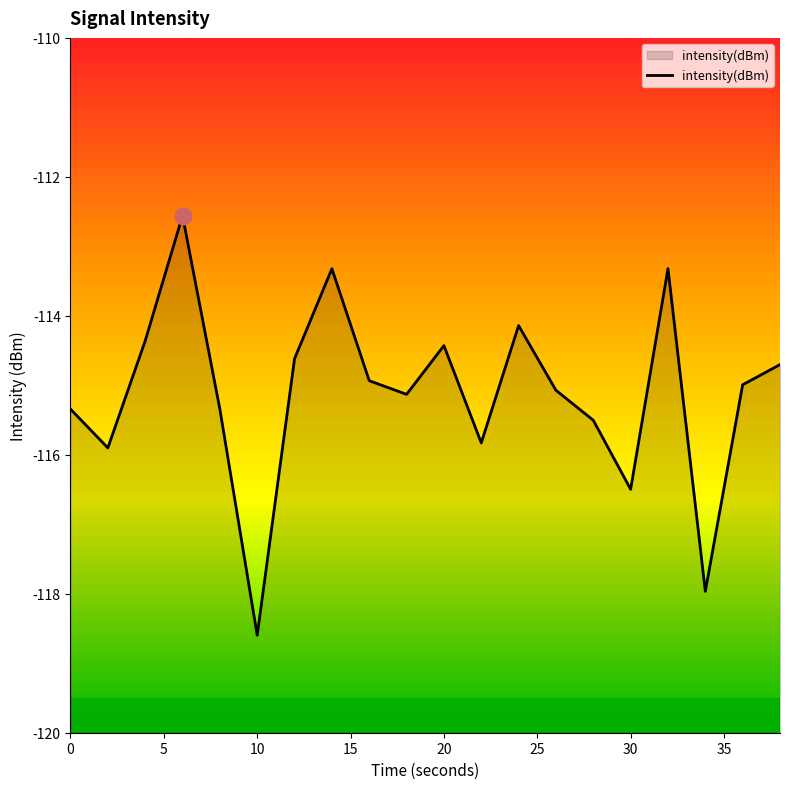

The chart shows a value of -31.4 at 30. True or false?

False